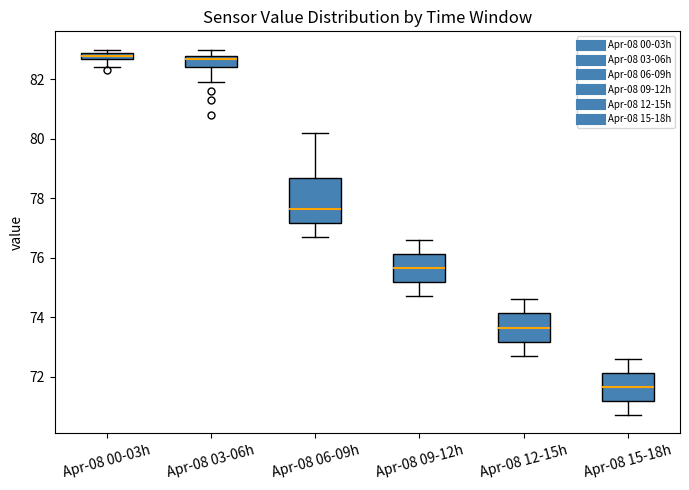

Which box's median line is the lowest?

Apr-08 15-18h